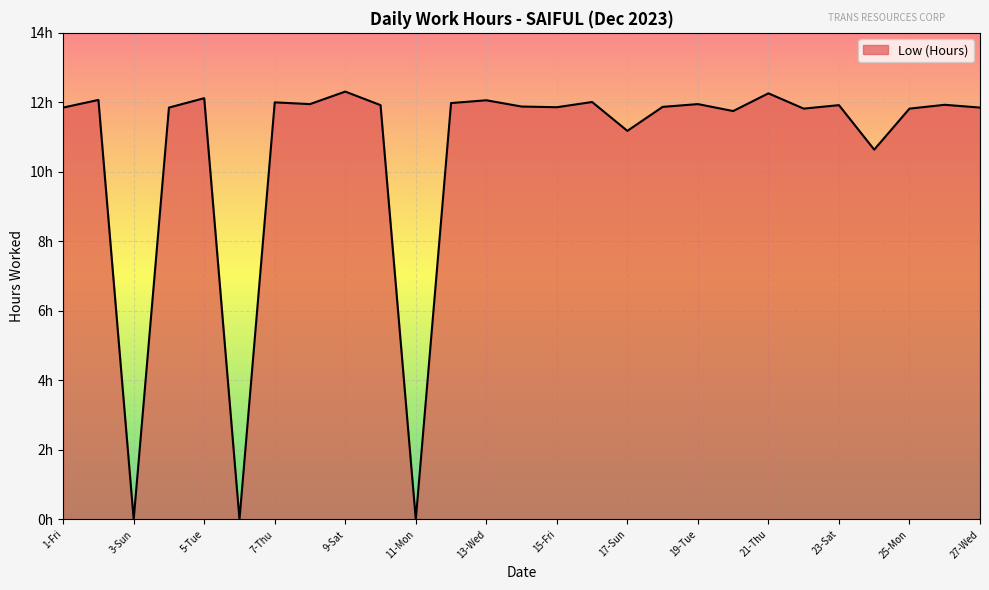

Is this an area chart (filled region under the line)?

Yes